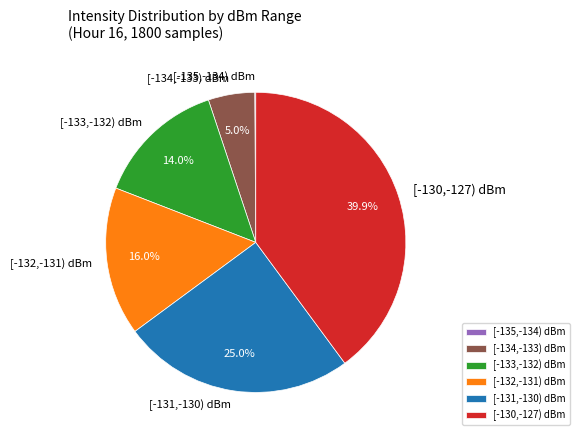

Which category has the biggest portion of the pie?

[-130,-127) dBm